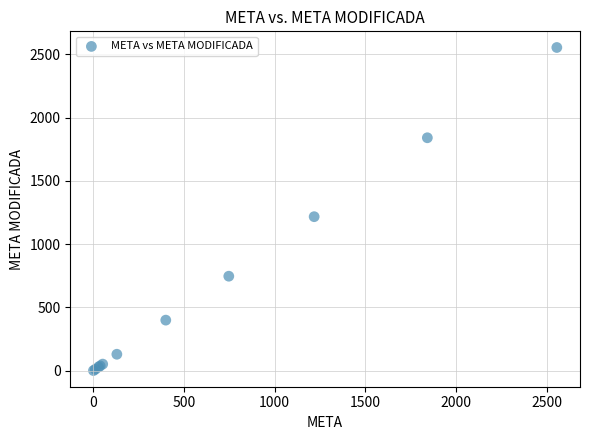

What Y value in the scatter plot is closest to 1278?

1217.5